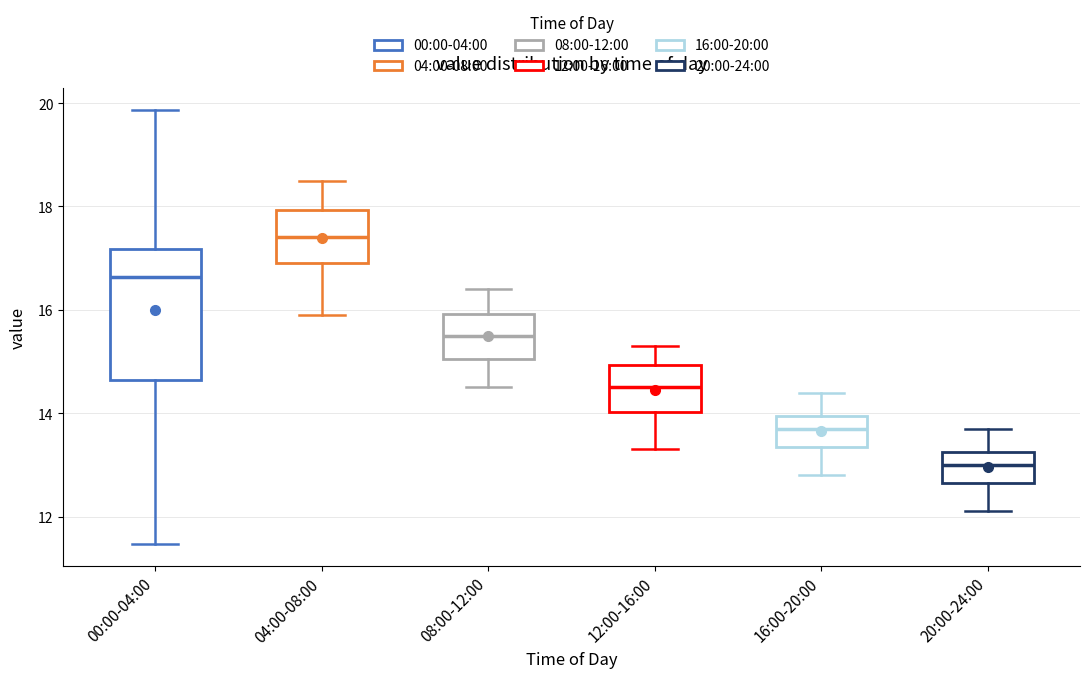

Reading left to right, transcribe this box plot: for each box, give where its median line is, the range the box spans, and where its two whiskers end, as read against the y-axis. The values are not printed on the chart, so give them approximately, as read against the axis.

00:00-04:00: median 16.6, box 14.6 to 17.2, whiskers 11.4 to 19.8
04:00-08:00: median 17.4, box 17.0 to 18.0, whiskers 16.0 to 18.6
08:00-12:00: median 15.6, box 15.0 to 16.0, whiskers 14.6 to 16.4
12:00-16:00: median 14.6, box 14.0 to 15.0, whiskers 13.4 to 15.4
16:00-20:00: median 13.8, box 13.4 to 14.0, whiskers 12.8 to 14.4
20:00-24:00: median 13.0, box 12.6 to 13.2, whiskers 12.2 to 13.8